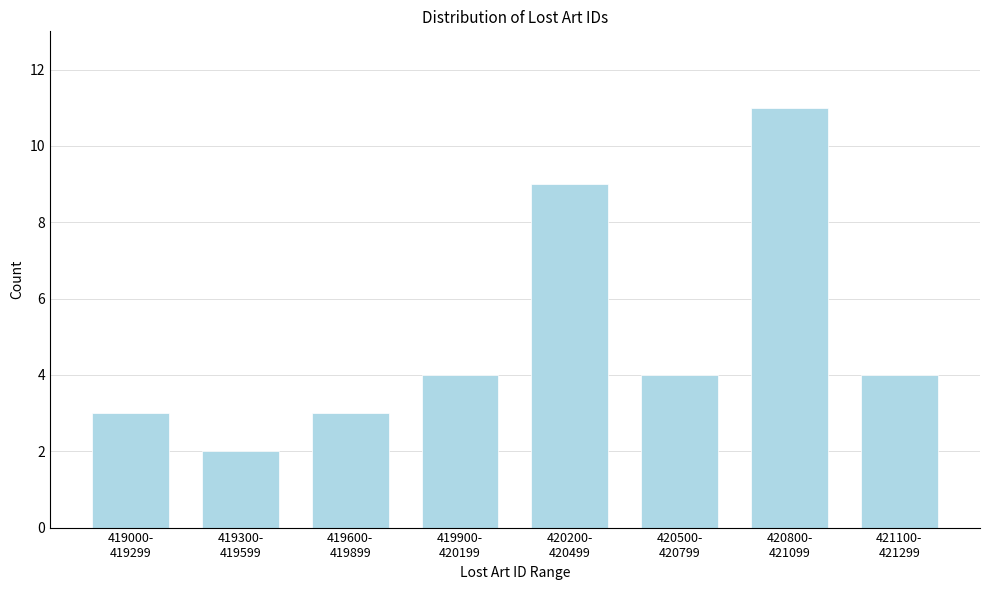

Reading left to right, list all the values displayed in this chart.

3	2	3	4	9	4	11	4